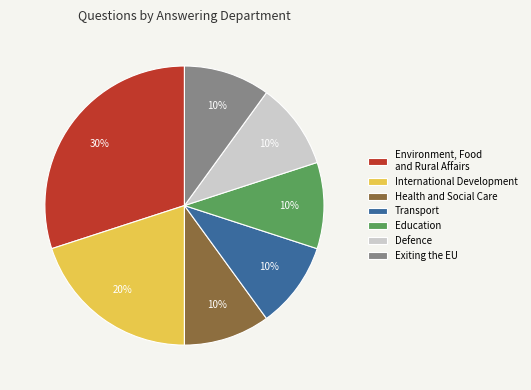

To the nearest percent, what portion does Health and Social Care represent?

10%